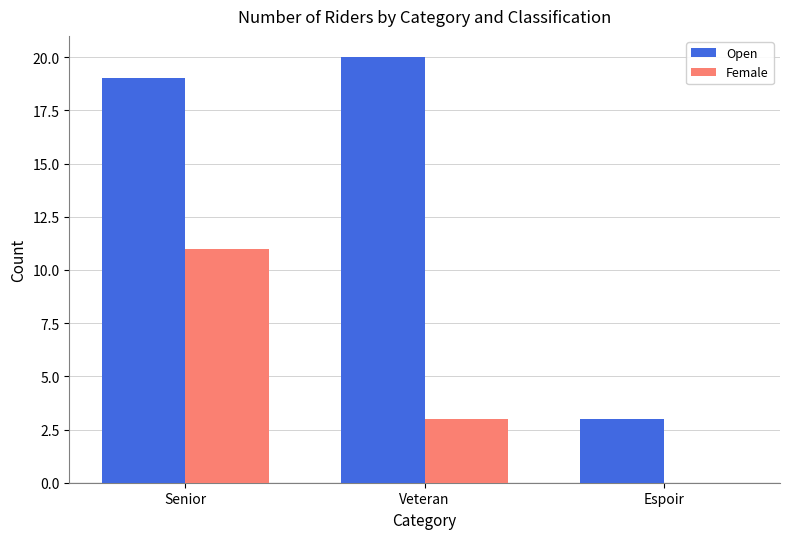

Where is Female nearest to the value 5?

Veteran